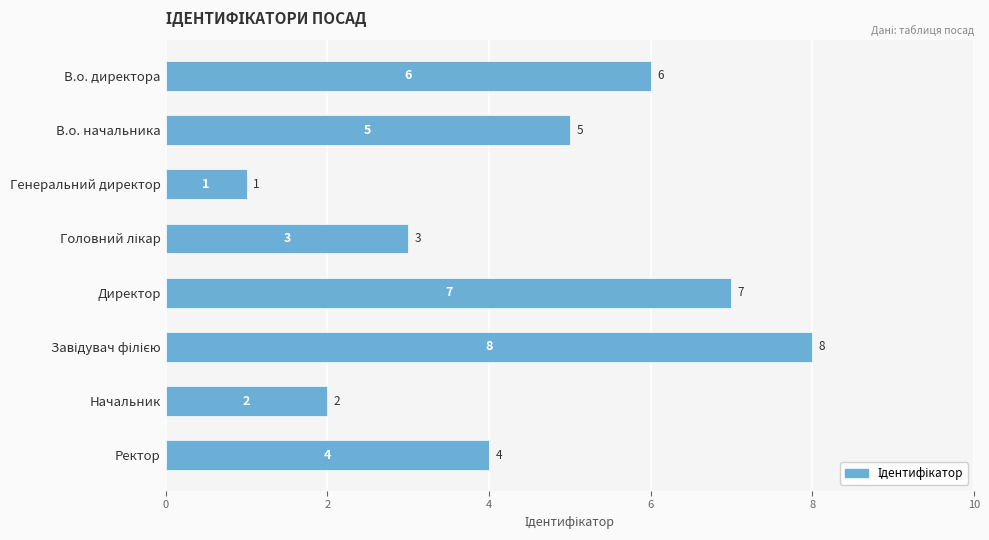

What is the value of the 7th bar from the top?

2